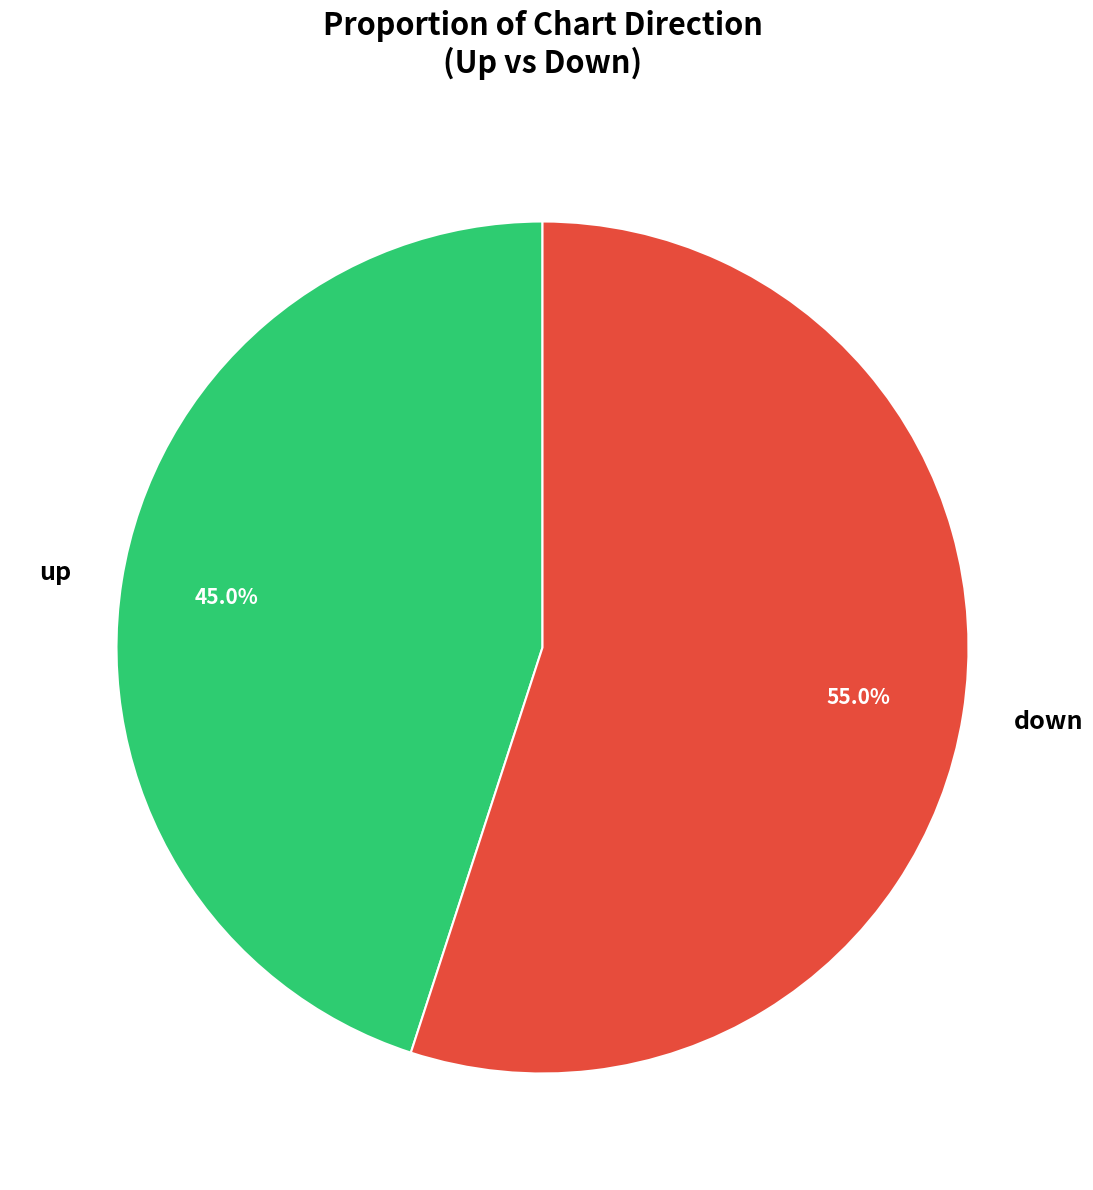

To the nearest percent, what is the combined percentage of up and down?

100%